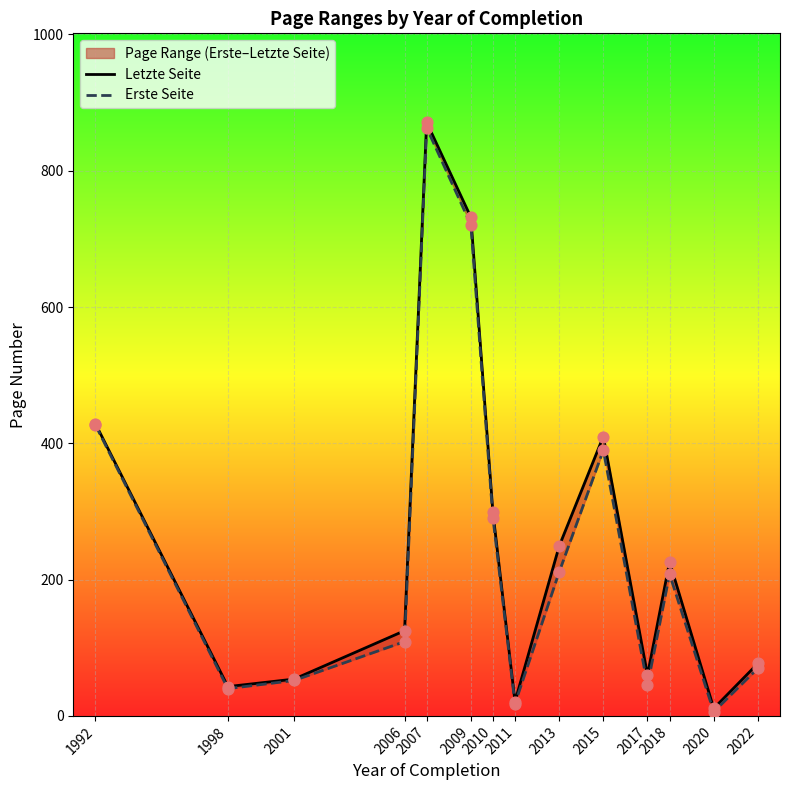

Which series has the largest Y range (max minus min)?

Letzte Seite